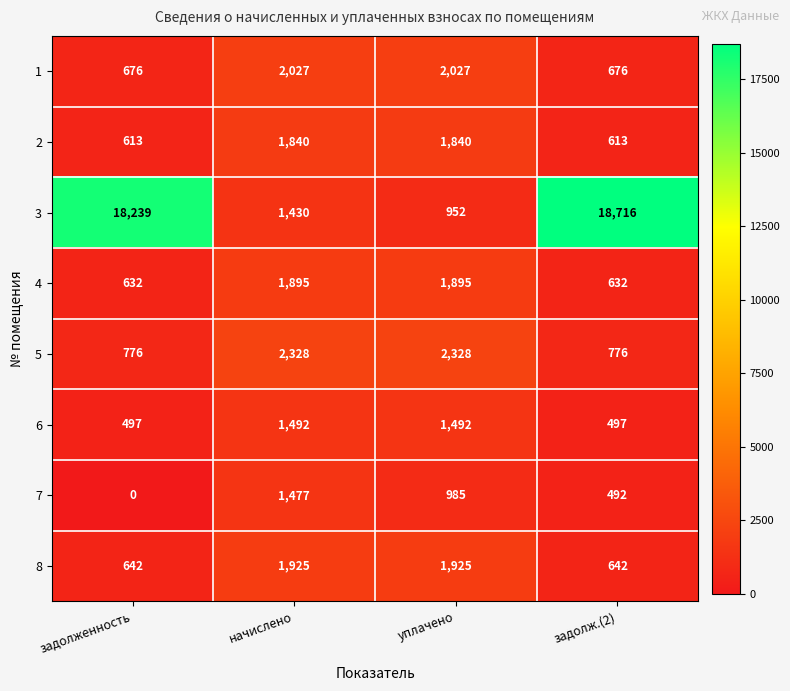

Which series has the largest total across all categories?

3